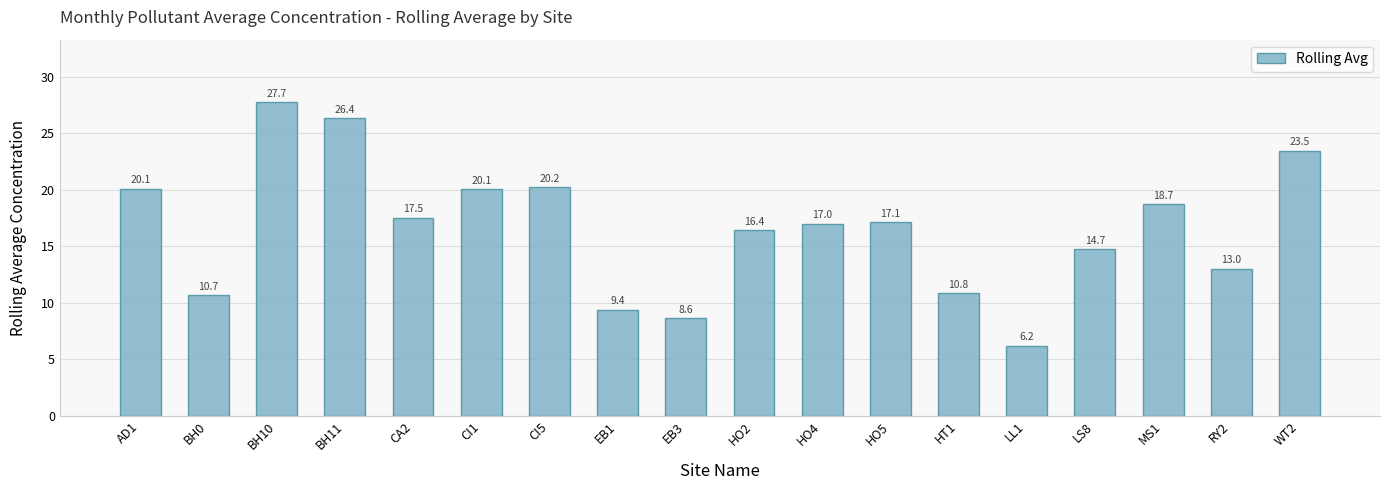

How many bars are there in total?

18